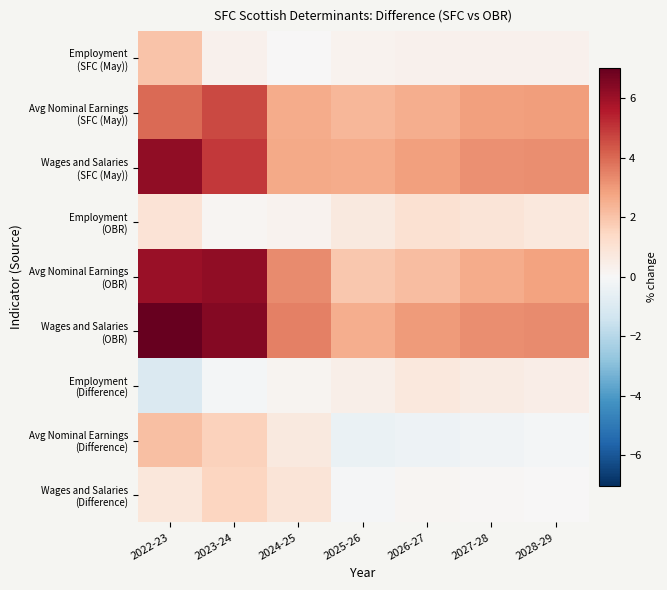

Between 2024-25 and 2025-26, which series saw the biggest shift?

Avg Nominal Earnings (OBR)